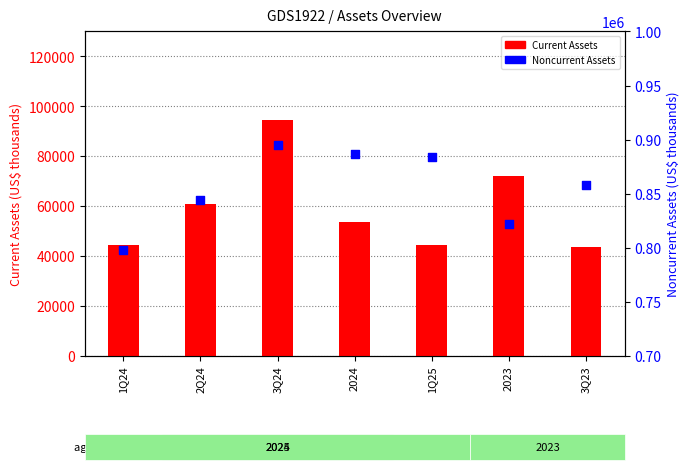

At how many categories does at least one series exceed 44096?

7